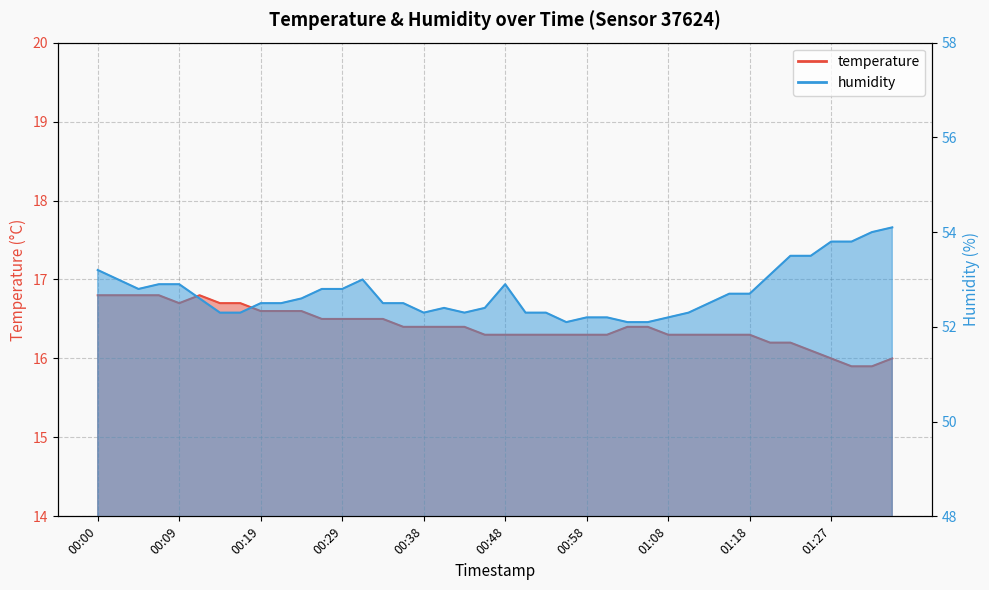

True or false: humidity and temperature intersect in this chart.

False